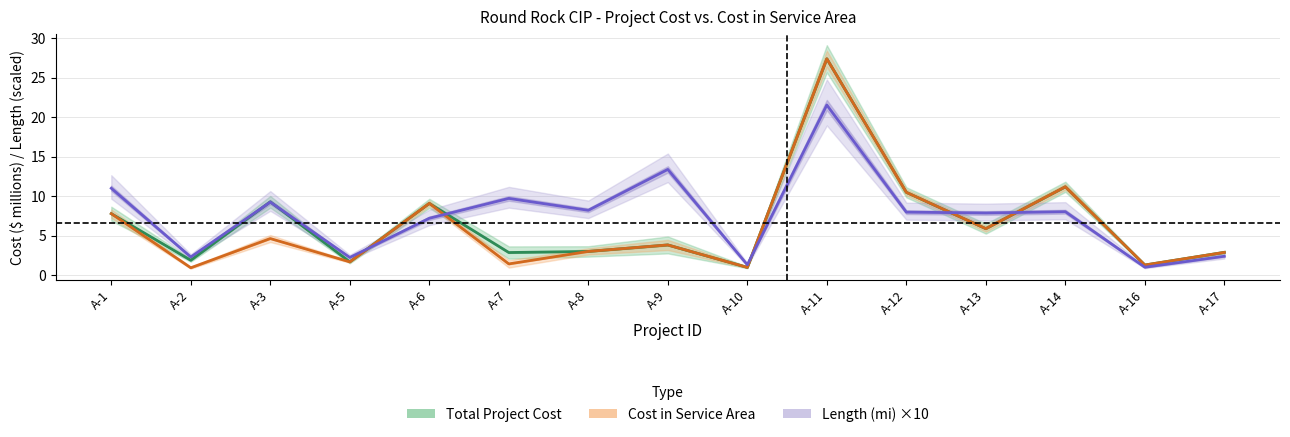

Reading left to right, extract all data points from this chart.

Total Project Cost: A-1=7.8	A-2=1.9	A-3=9.3	A-5=1.7	A-6=9.1	A-7=2.9	A-8=3.0	A-9=3.8	A-10=1.0	A-11=27.4	A-12=10.5	A-13=5.9	A-14=11.2	A-16=1.3	A-17=2.9
Cost in Service Area: A-1=7.8	A-2=0.9	A-3=4.7	A-5=1.7	A-6=9.1	A-7=1.4	A-8=3.0	A-9=3.8	A-10=1.0	A-11=27.4	A-12=10.5	A-13=5.9	A-14=11.2	A-16=1.3	A-17=2.9
Length (mi) ×10: A-1=11.0	A-2=2.3	A-3=9.3	A-5=2.3	A-6=7.2	A-7=9.7	A-8=8.2	A-9=13.4	A-10=1.3	A-11=21.5	A-12=8.0	A-13=7.9	A-14=8.0	A-16=1.0	A-17=2.4